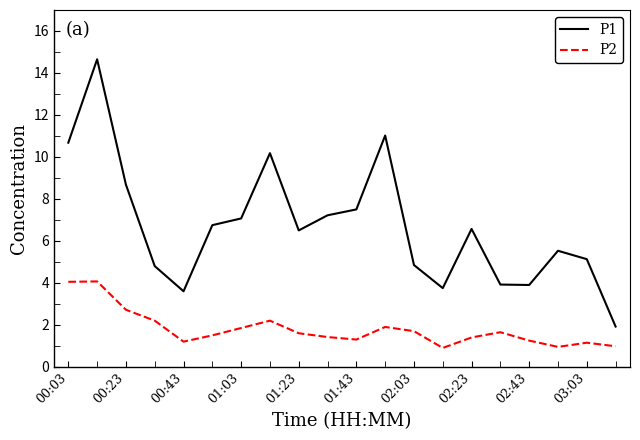

True or false: P2 and P1 intersect in this chart.

False